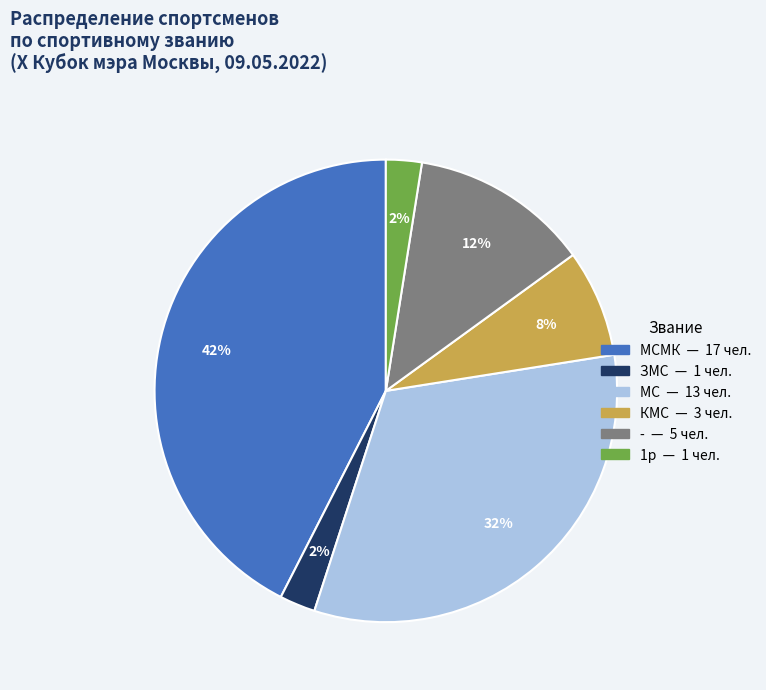

Does any single category account for the majority?

No